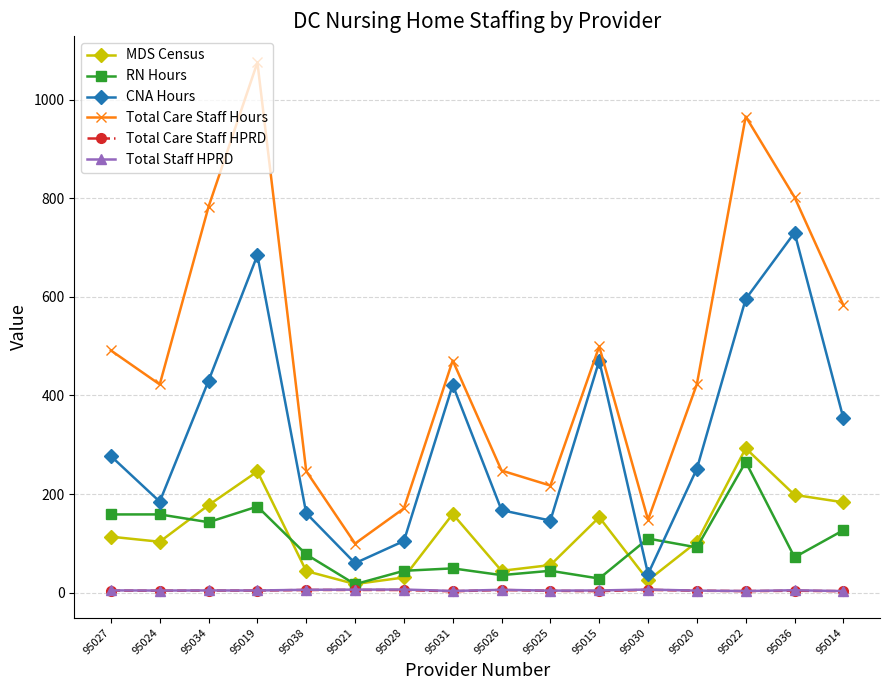

True or false: RN Hours and Total Staff HPRD cross at least once.

False